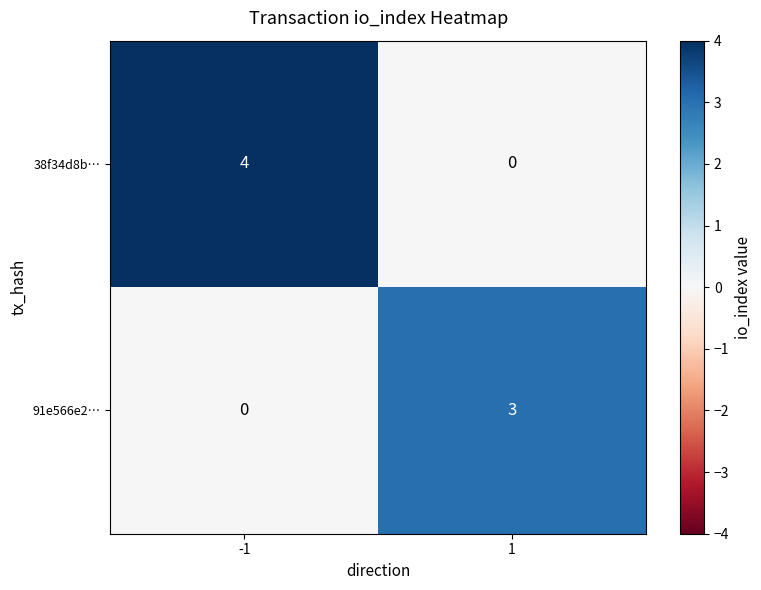

What is the spread (max minus min) of values at -1?

4